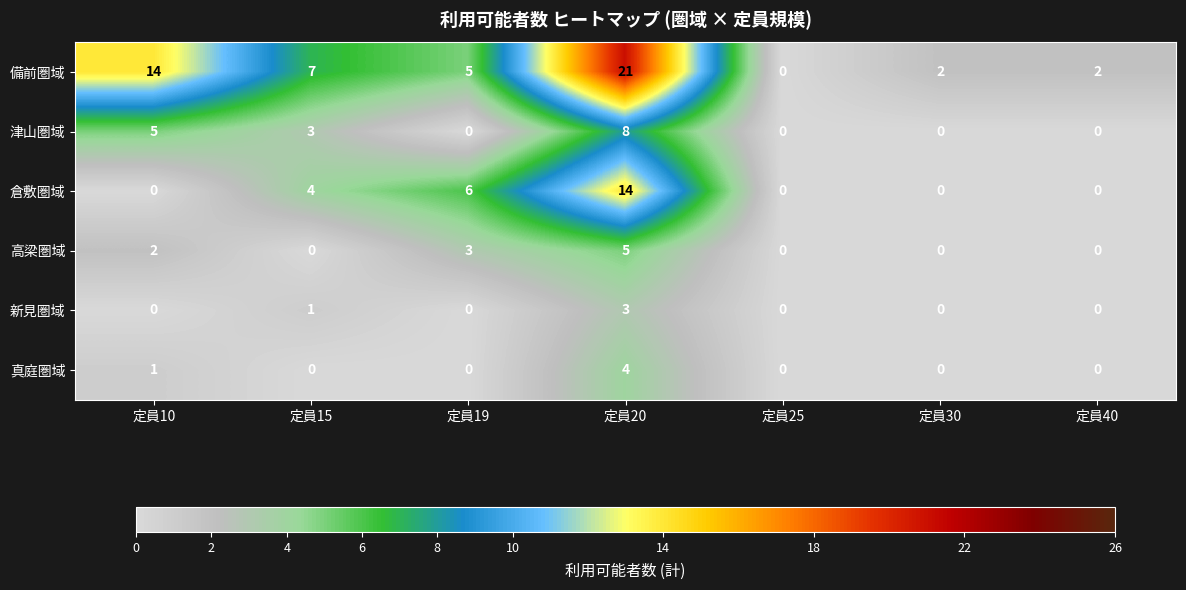

Count the number of categories in the chart.

7